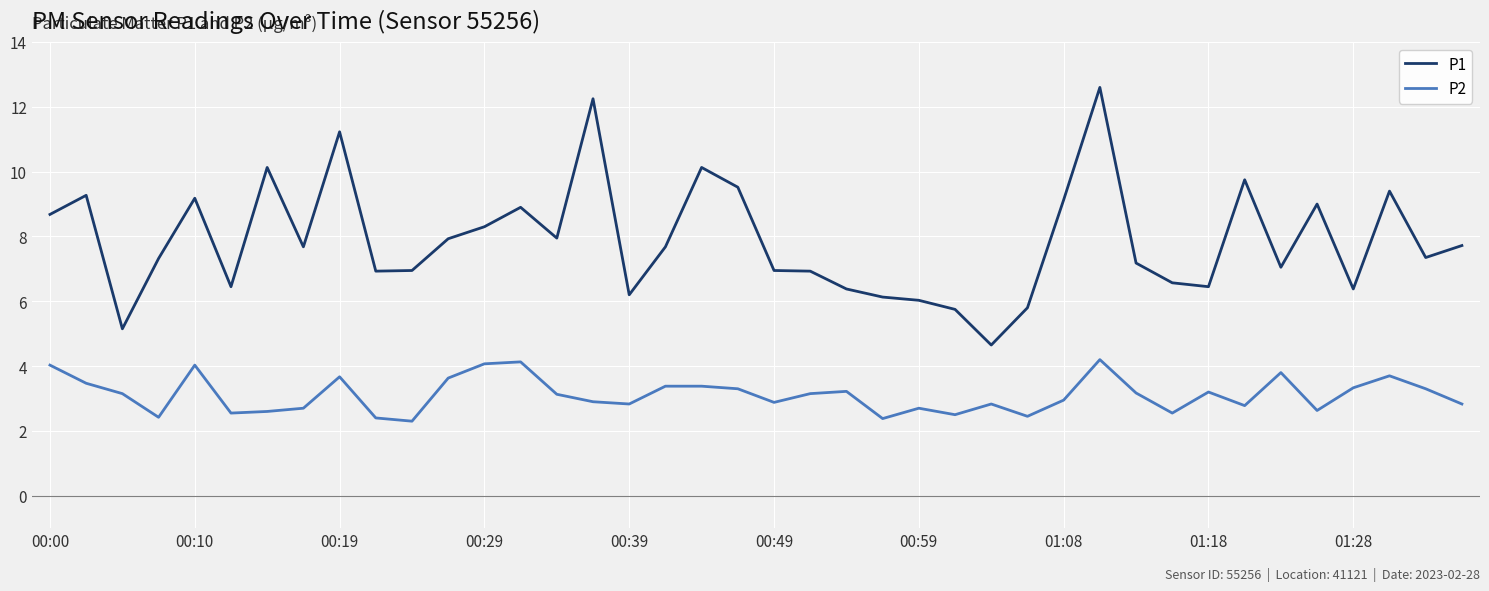

True or false: P1 and P2 intersect in this chart.

False